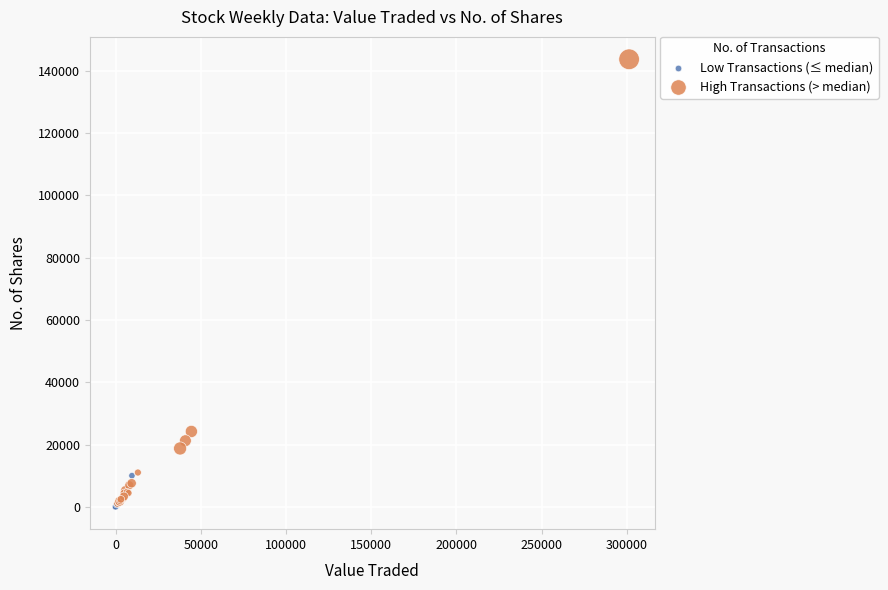

Which series contains the highest Y value?

High Transactions (> median)